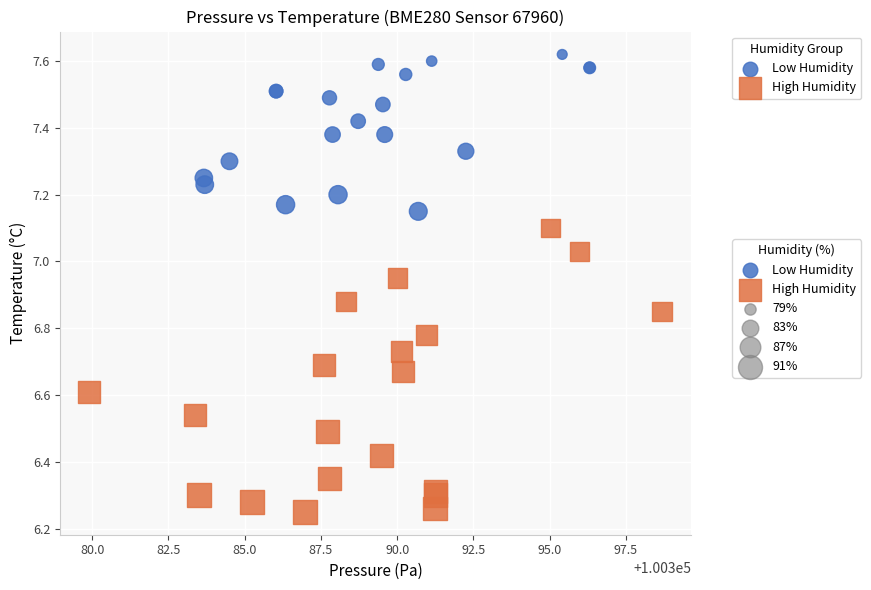

Which series reaches the minimum Y coordinate?

High Humidity